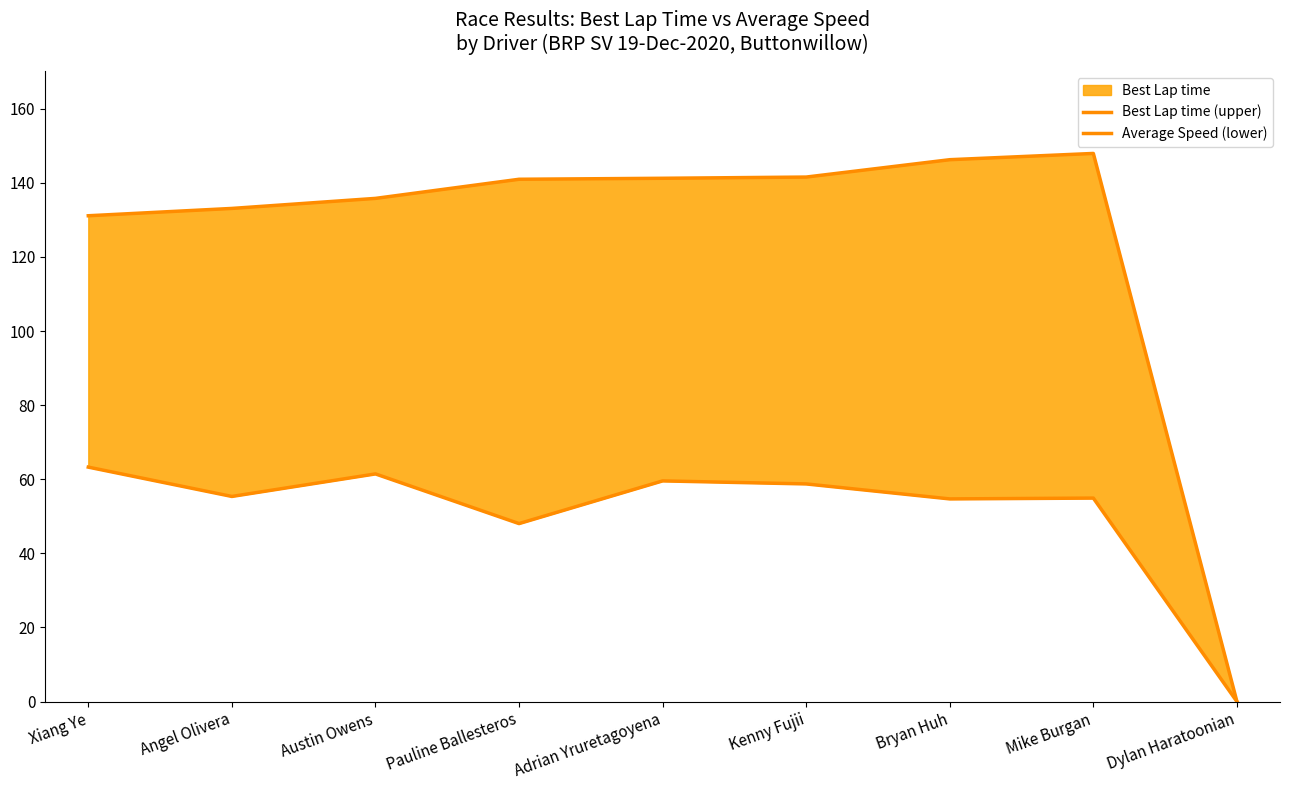

True or false: Average Speed (lower) has a value of 59.6 at Adrian Yruretagoyena.

True